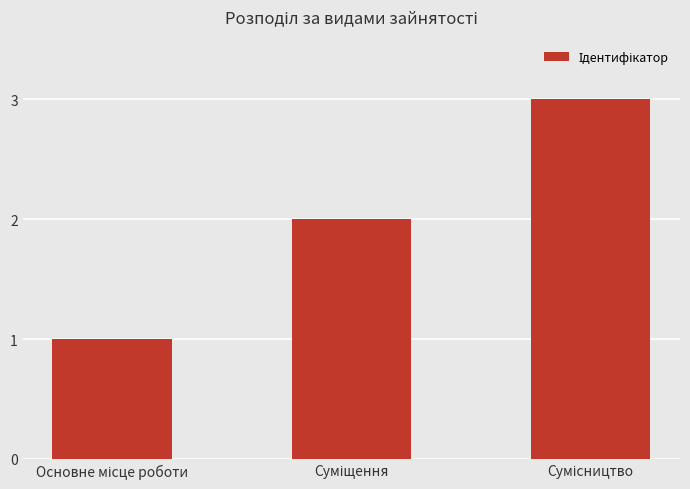

How many categories are shown in the chart?

3